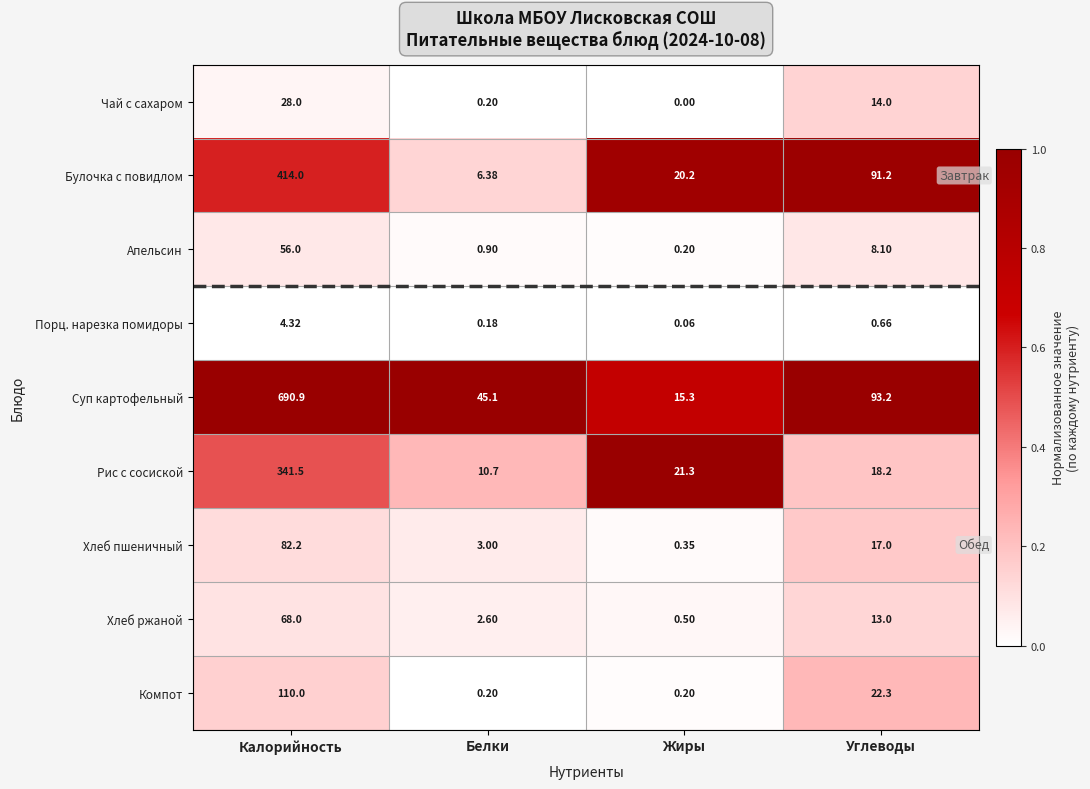

How many data points does each series have?

4